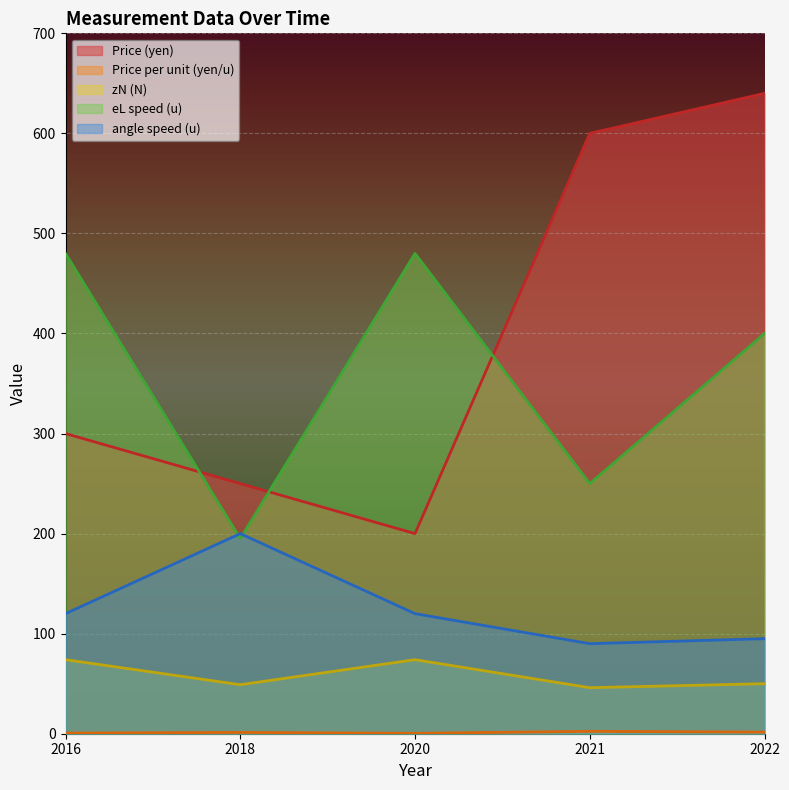

What is the maximum value shown in the chart?

640.0